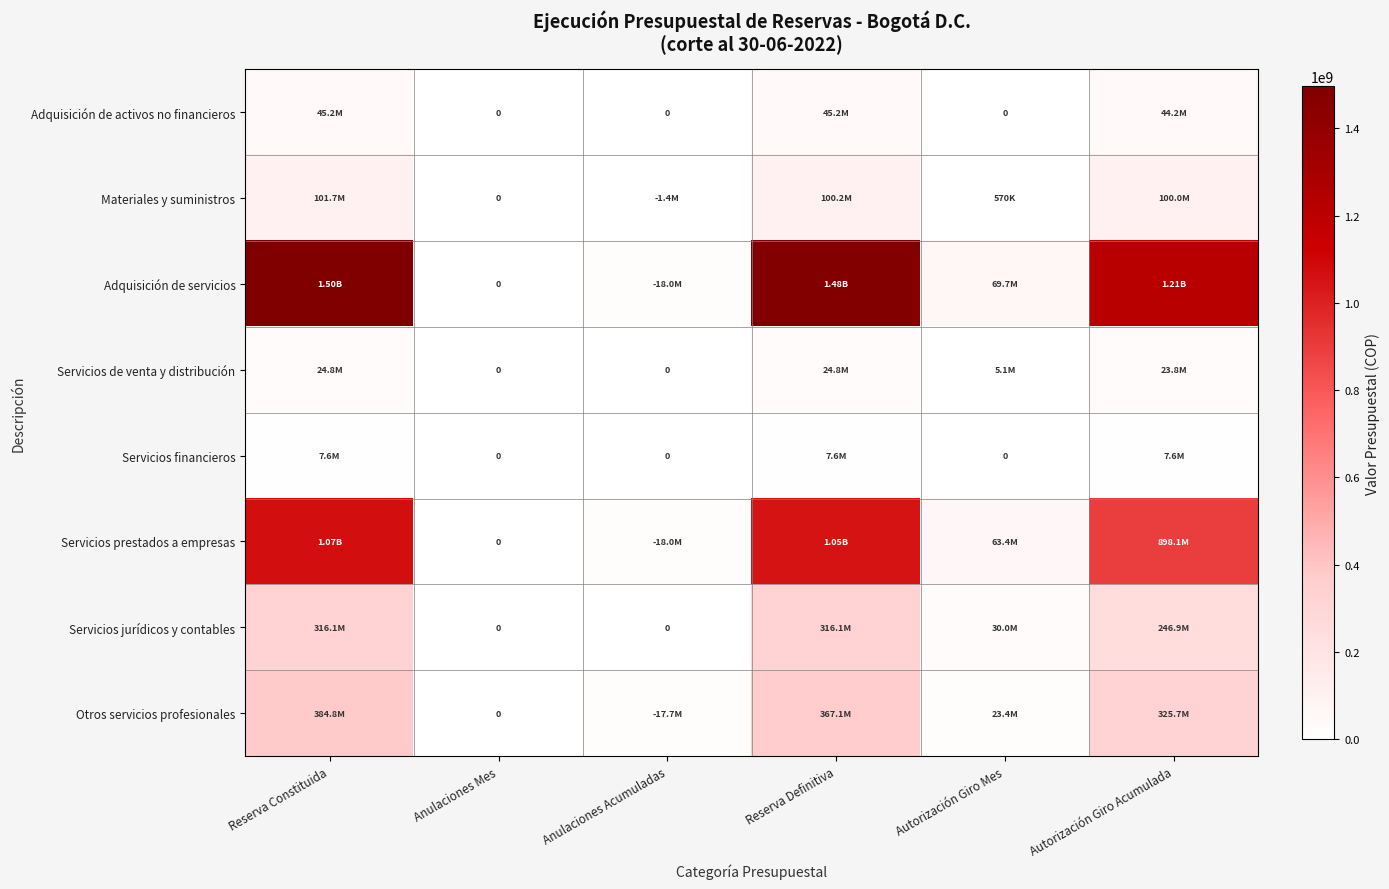

At which label is Servicios prestados a empresas closest to 533806180?

Autorización Giro Acumulada